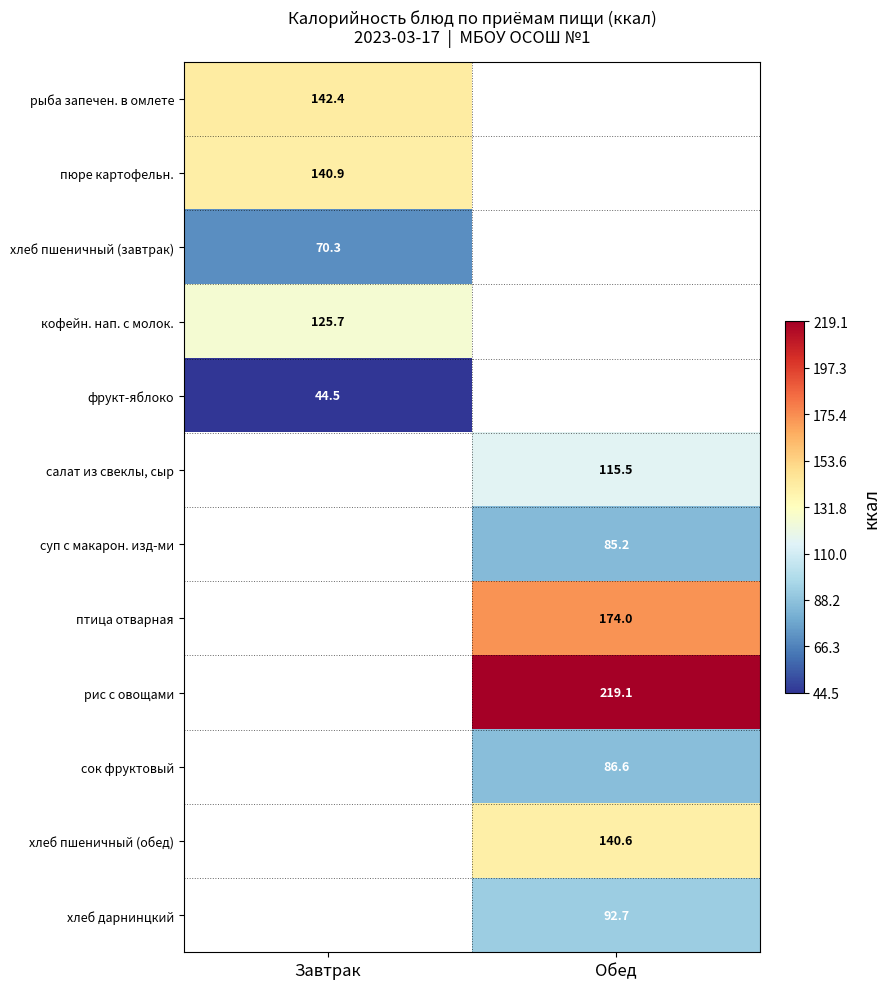

The салат из свеклы, сыр series shows 115.5 at Обед. True or false?

True